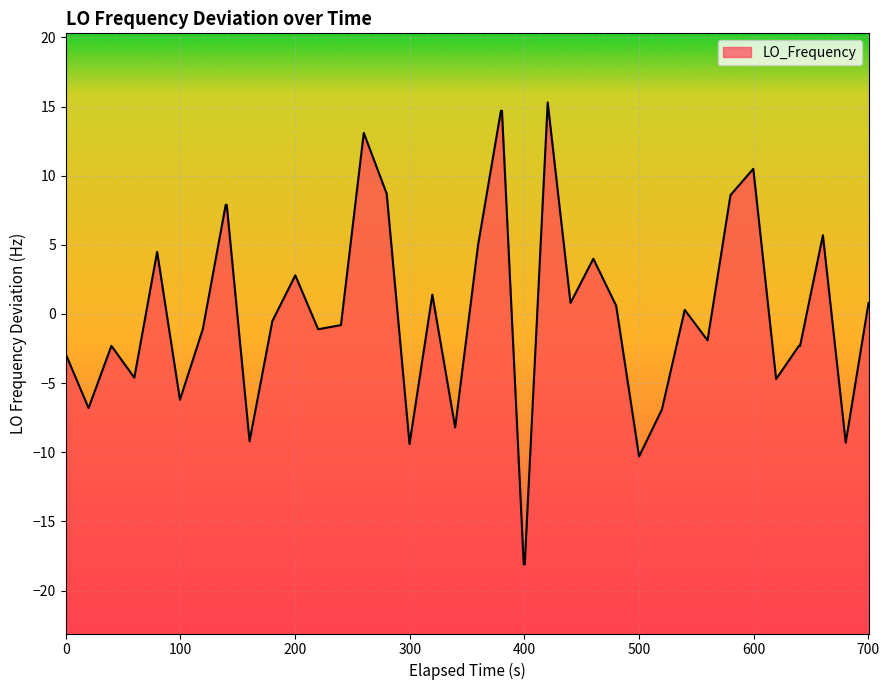

True or false: there are more than 1 points higher than both neighbors.

True